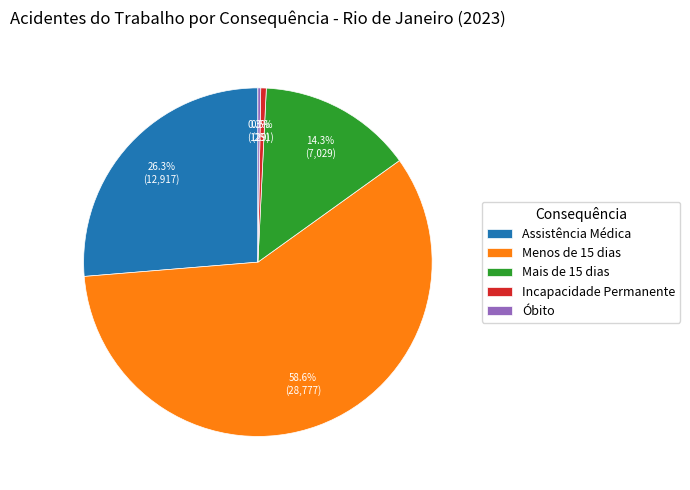

What is the total percentage of Menos de 15 dias and Mais de 15 dias?

72.9%